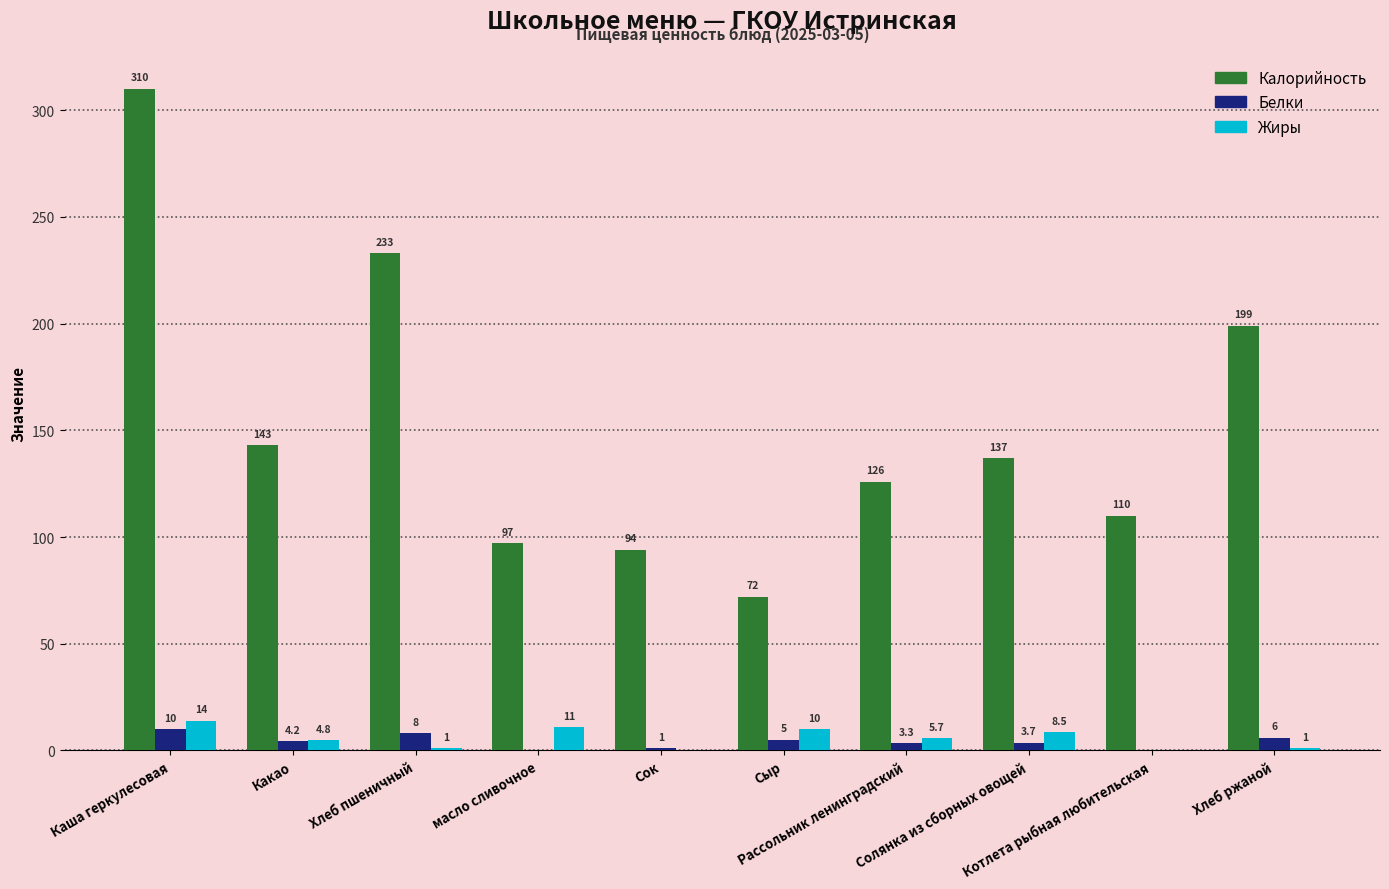

Count the Белки values in the range 1 to 6.

6